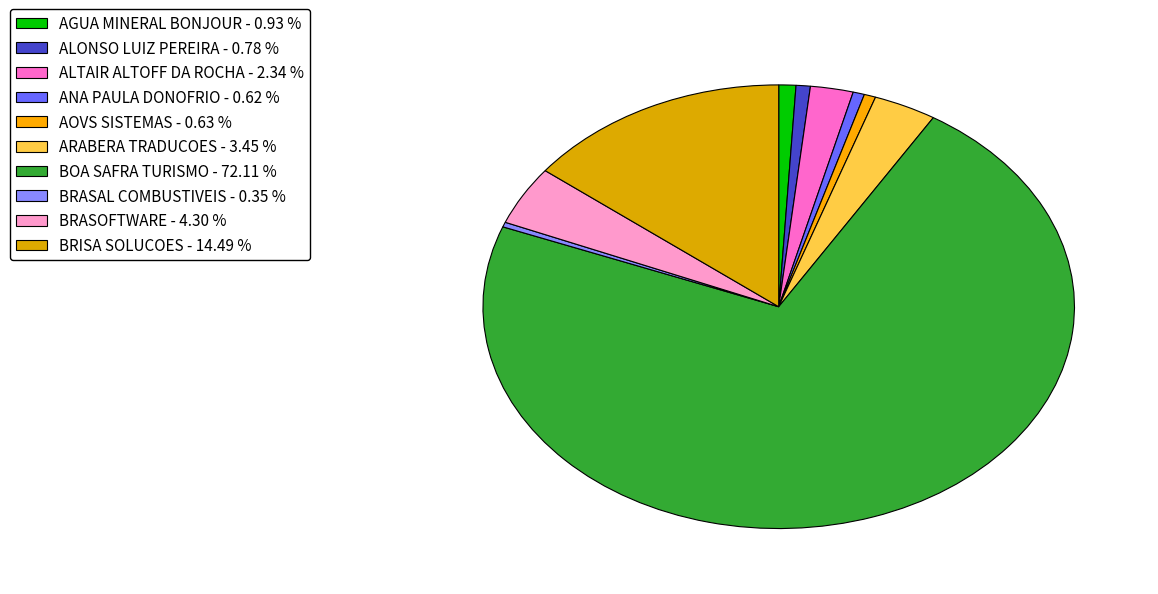

How many slices are in this pie chart?

10